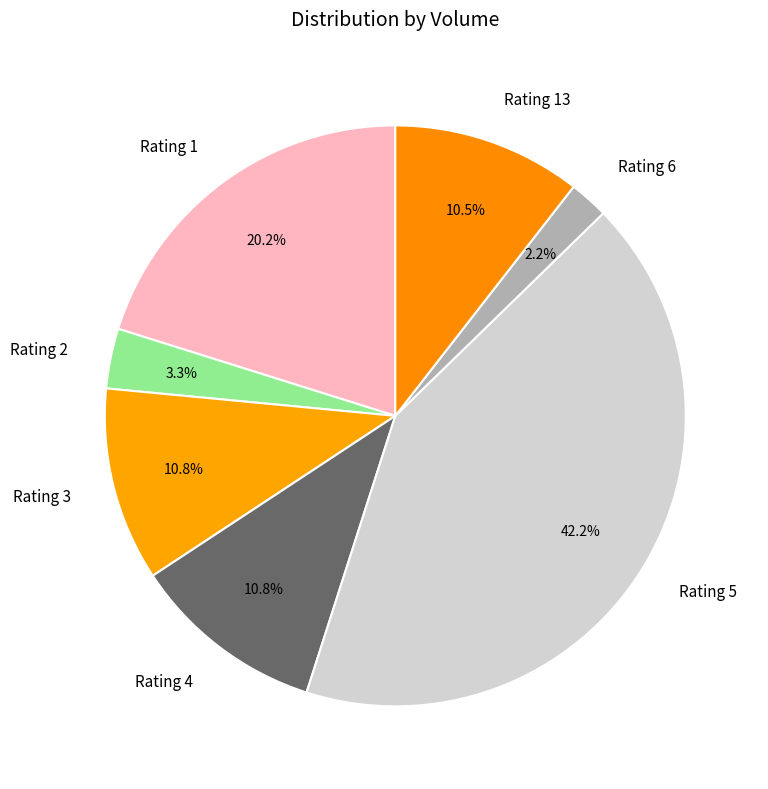

Which has a higher value, Rating 6 or Rating 13?

Rating 13